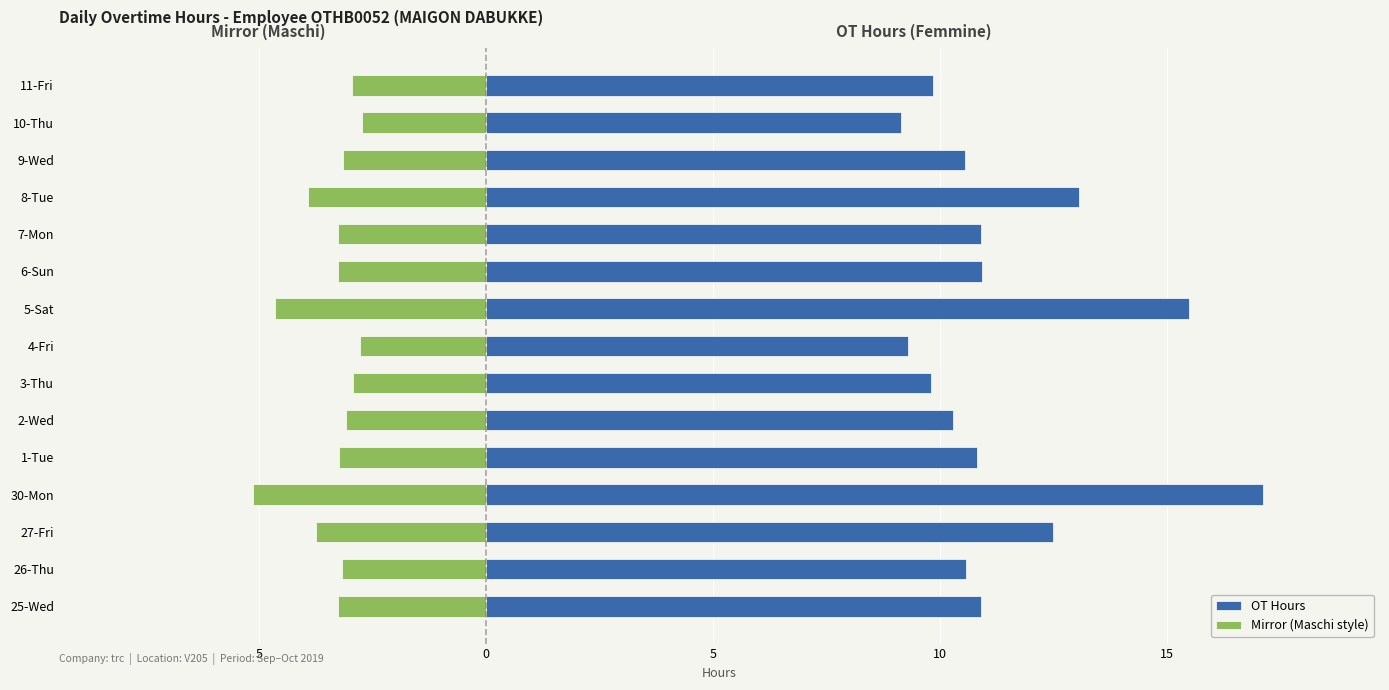

What is the average value of the OT Hours series?

11.4